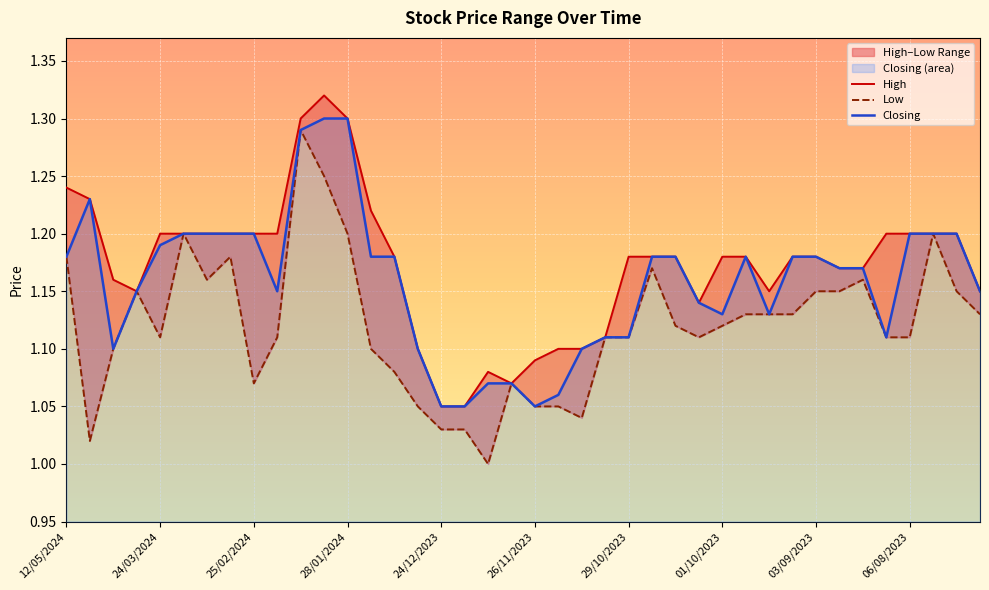

The Low series shows 1.6 at 19. True or false?

False